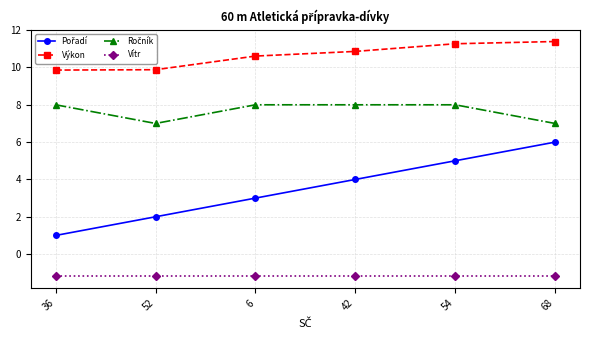

What is the average value of the Vítr series?

-1.2